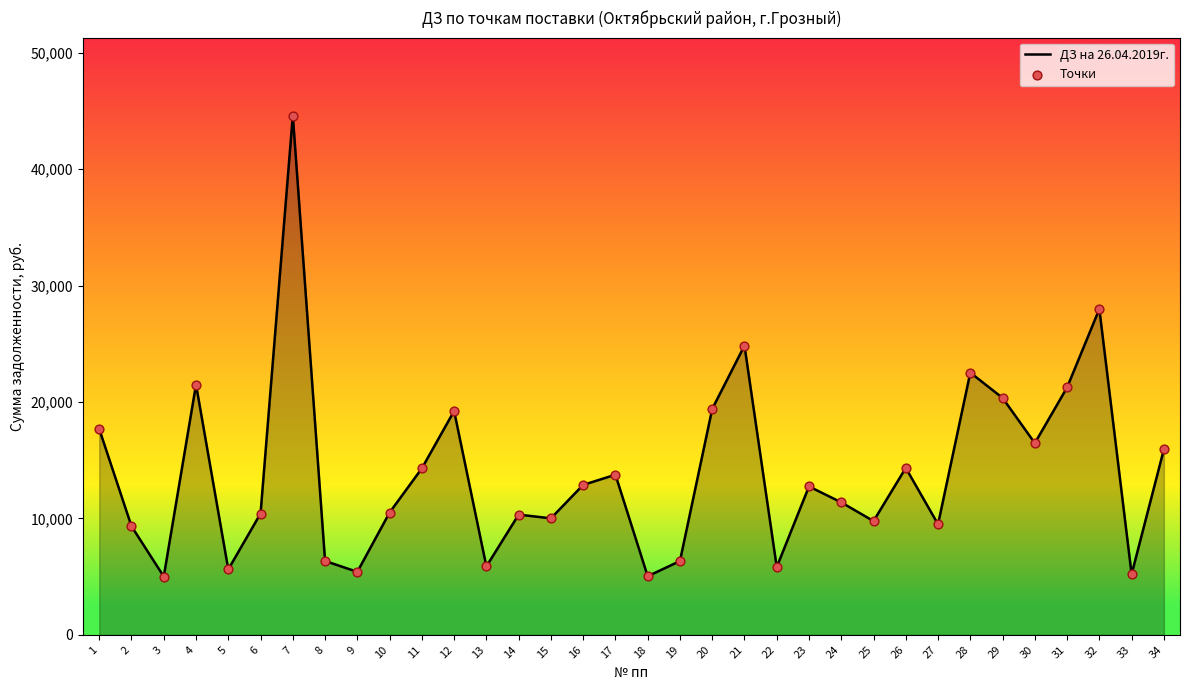

Which has a higher value, 18 or 19?

19